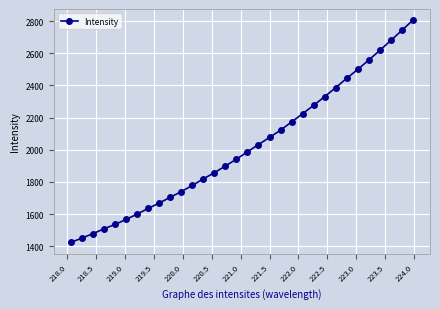

What is the maximum value shown in the chart?

2806.2